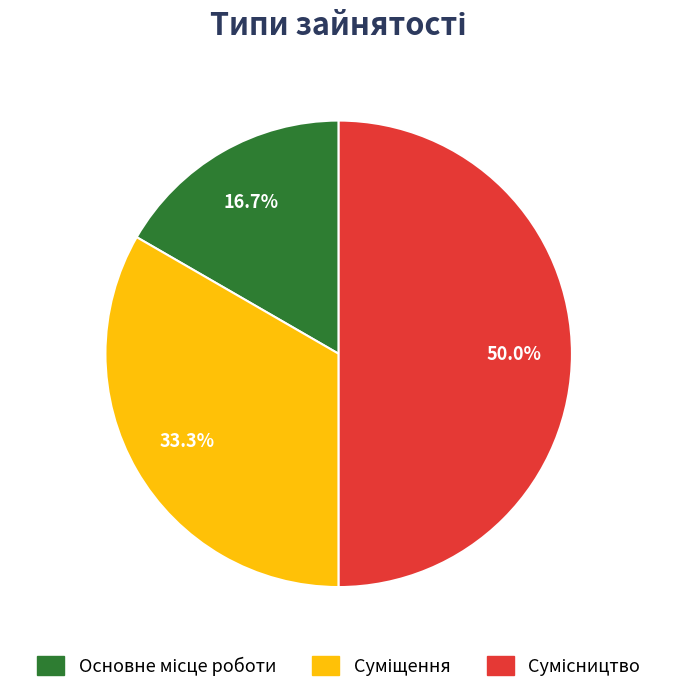

How many segments does this pie chart have?

3